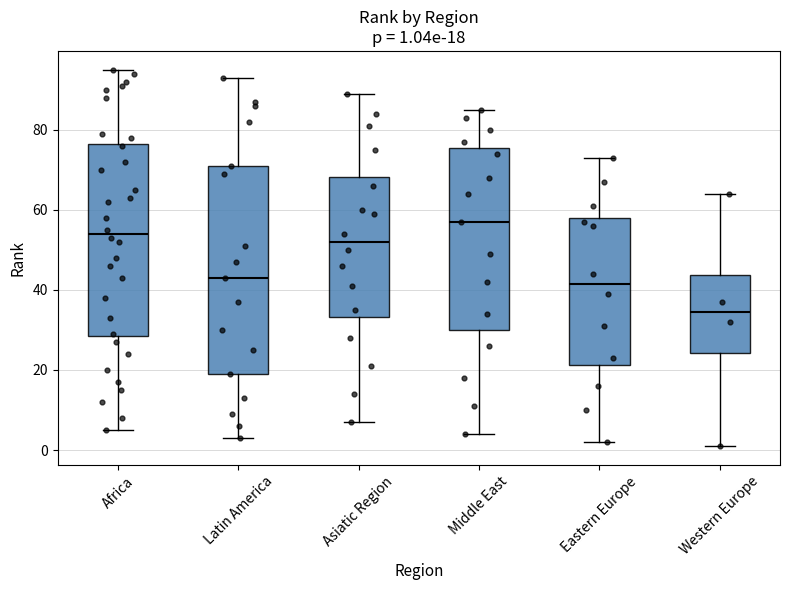

Which box's median line is the highest?

Middle East